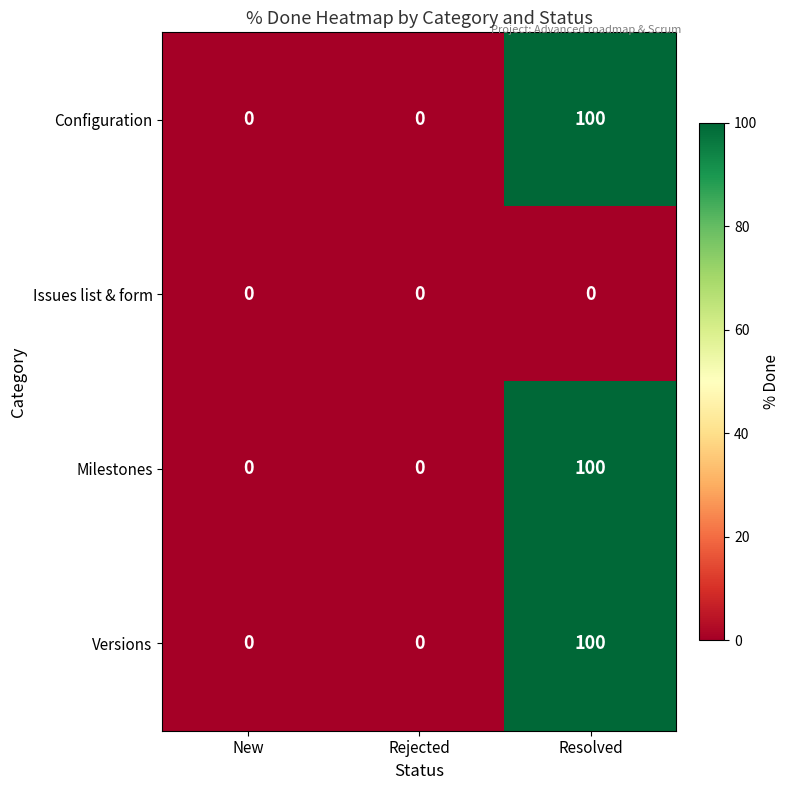

Reading right to left, extract all data points from this chart.

Configuration: Resolved=100	Rejected=0	New=0
Issues list & form: Resolved=0	Rejected=0	New=0
Milestones: Resolved=100	Rejected=0	New=0
Versions: Resolved=100	Rejected=0	New=0